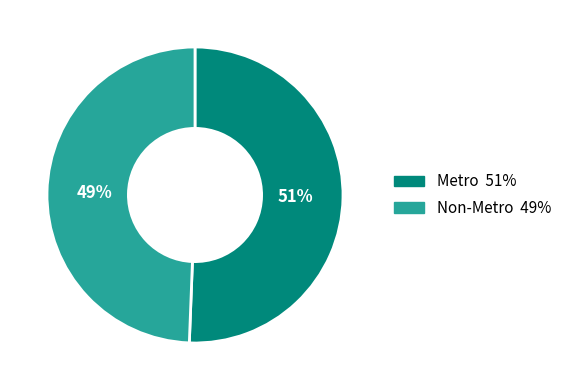

What percentage is the Non-Metro slice, to the nearest percent?

49%